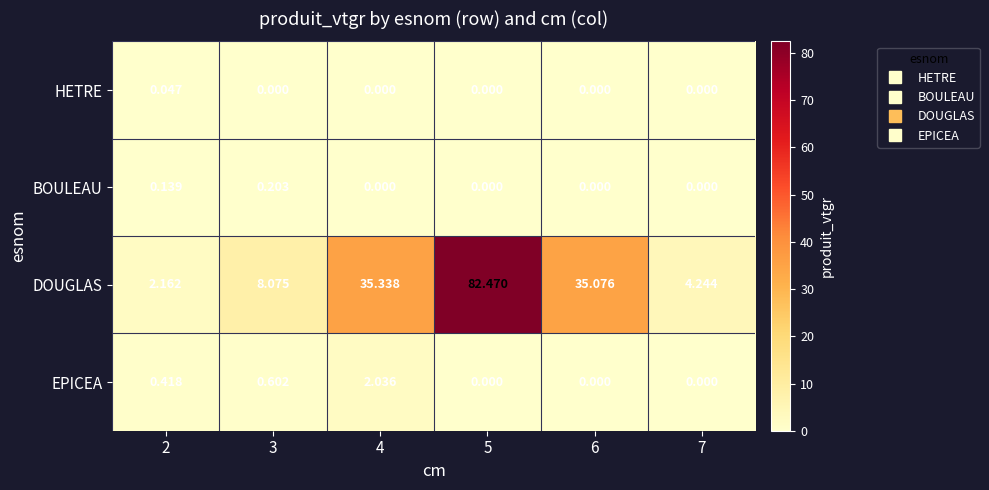

List the series in order of their peak value, lowest first.

HETRE, BOULEAU, EPICEA, DOUGLAS